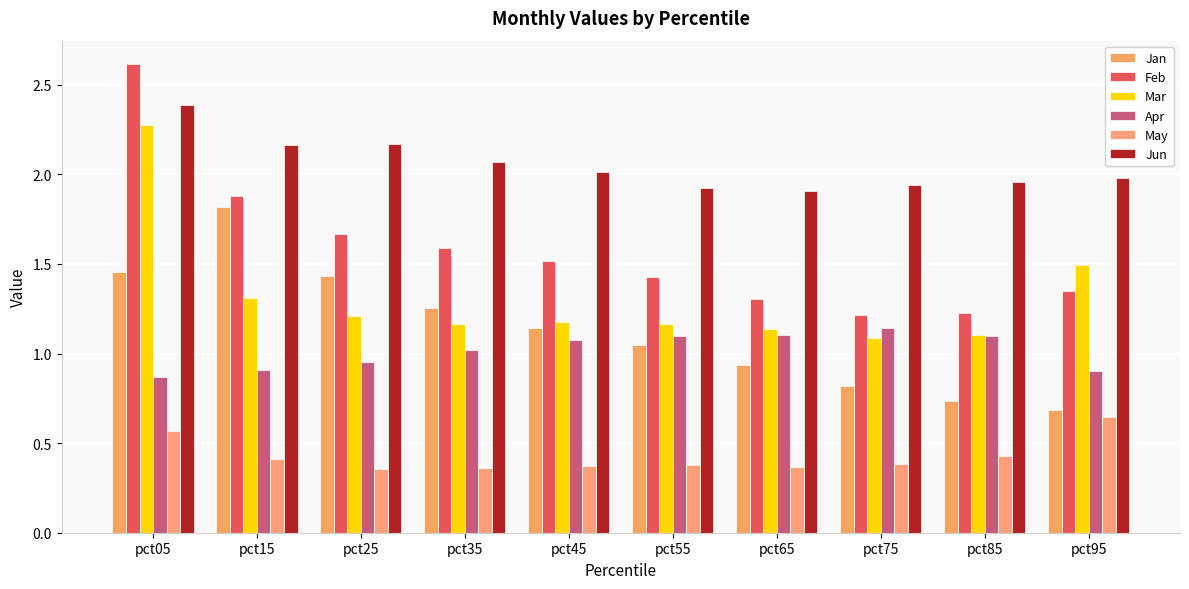

Which has a higher value, pct65 or pct95?

pct65